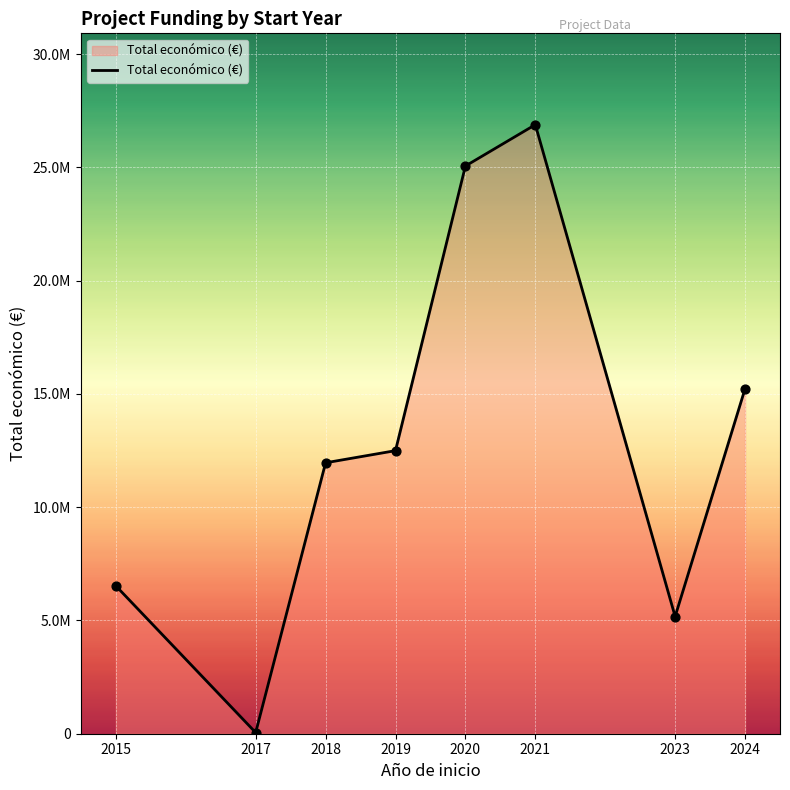

Does the chart have visible grid lines?

Yes